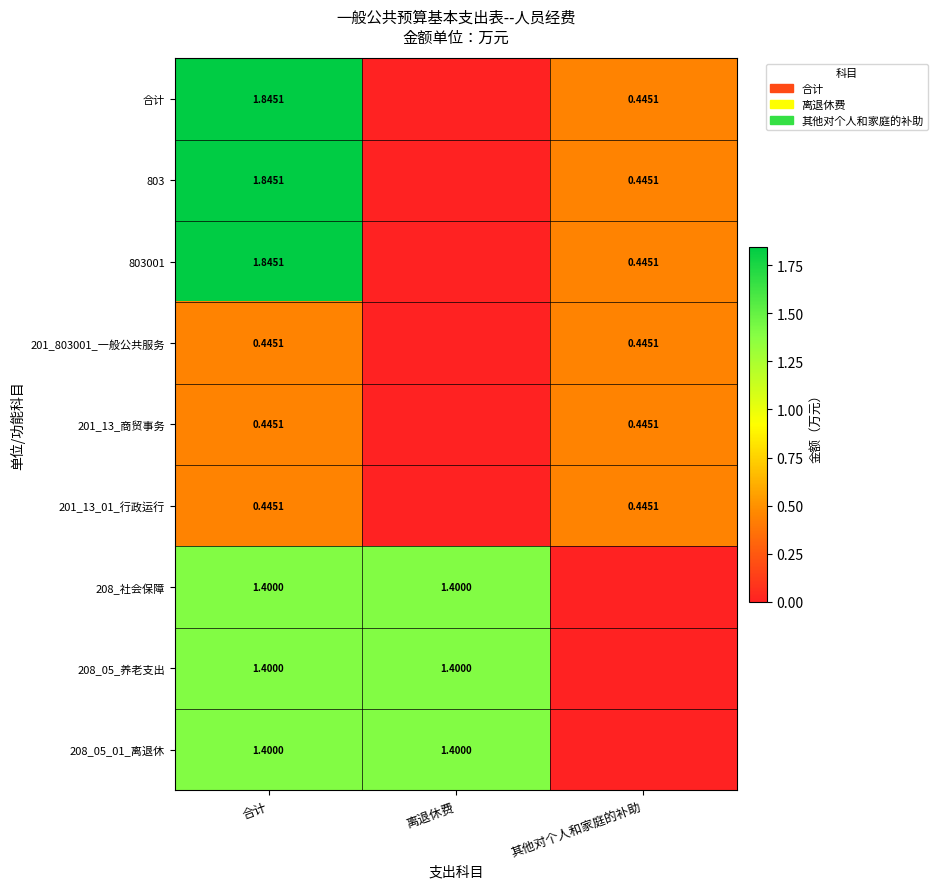

The 208_05_养老支出 series shows 2.0 at 离退休费. True or false?

False